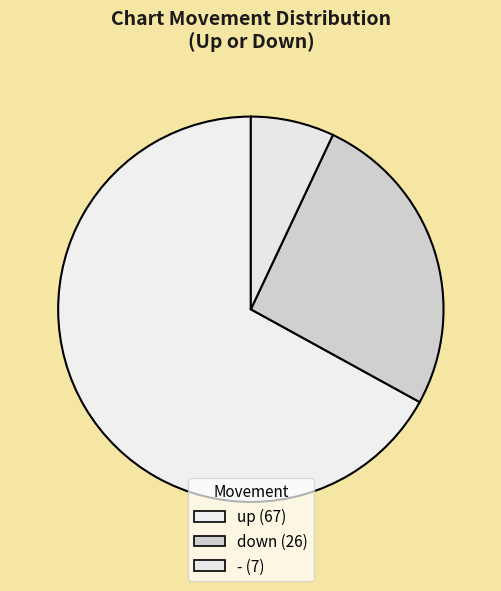

Combined, what portion of the pie is up and down?

93.0%